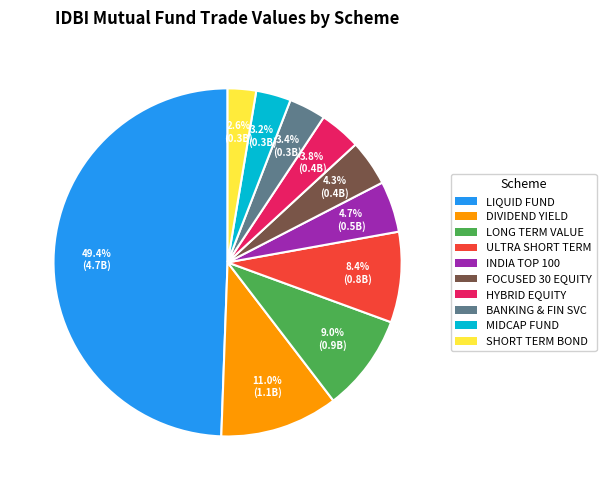

What is the smallest slice in the pie chart?

SHORT TERM BOND